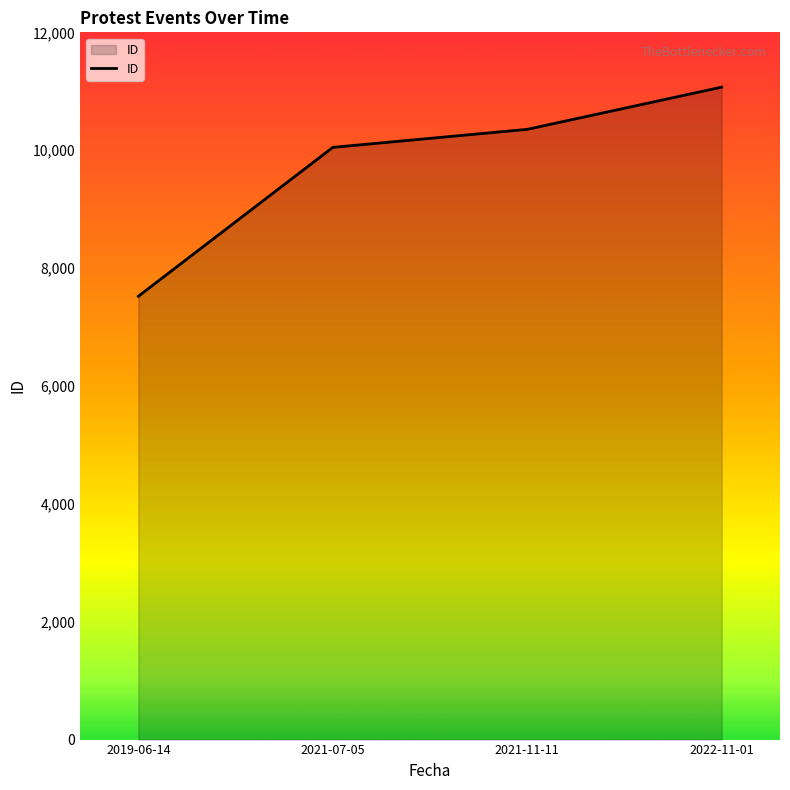

Rank the categories by value from lowest to highest.

2019-06-14, 2021-07-05, 2021-11-11, 2022-11-01